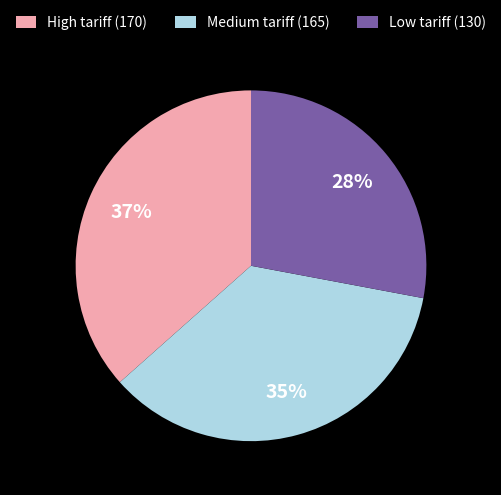

Which slice is the largest?

High tariff (170)